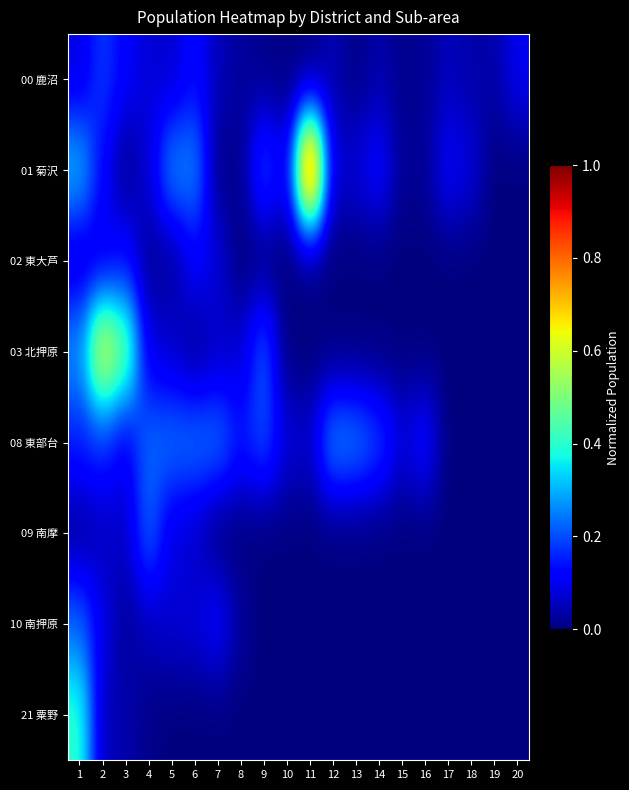

Reading right to left, what are all the values shown in this chart?

00 鹿沼: 20=0.1	19=0.0	18=0.0	17=0.1	16=0.0	15=0.0	14=0.0	13=0.0	12=0.0	11=0.0	10=0.0	9=0.0	8=0.0	7=0.1	6=0.1	5=0.1	4=0.1	3=0.1	2=0.2	1=0.1
01 菊沢: 20=0.0	19=0.0	18=0.1	17=0.1	16=0.0	15=0.0	14=0.1	13=0.1	12=0.1	11=1.0	10=0.1	9=0.2	8=0.0	7=0.0	6=0.3	5=0.3	4=0.1	3=0.0	2=0.1	1=0.3
02 東大芦: 20=0.0	19=0.0	18=0.0	17=0.0	16=0.0	15=0.0	14=0.0	13=0.0	12=0.0	11=0.0	10=0.0	9=0.0	8=0.0	7=0.1	6=0.1	5=0.0	4=0.0	3=0.1	2=0.1	1=0.1
03 北押原: 20=0.0	19=0.0	18=0.0	17=0.0	16=0.0	15=0.0	14=0.0	13=0.0	12=0.0	11=0.0	10=0.0	9=0.2	8=0.1	7=0.1	6=0.0	5=0.1	4=0.1	3=0.5	2=0.6	1=0.3
08 東部台: 20=0.0	19=0.0	18=0.0	17=0.0	16=0.1	15=0.1	14=0.2	13=0.3	12=0.3	11=0.1	10=0.1	9=0.2	8=0.1	7=0.2	6=0.2	5=0.2	4=0.2	3=0.1	2=0.2	1=0.2
09 南摩: 20=0.0	19=0.0	18=0.0	17=0.0	16=0.0	15=0.0	14=0.0	13=0.0	12=0.0	11=0.0	10=0.0	9=0.0	8=0.0	7=0.0	6=0.1	5=0.1	4=0.2	3=0.1	2=0.1	1=0.0
10 南押原: 20=0.0	19=0.0	18=0.0	17=0.0	16=0.0	15=0.0	14=0.0	13=0.0	12=0.0	11=0.0	10=0.0	9=0.0	8=0.0	7=0.1	6=0.1	5=0.1	4=0.1	3=0.0	2=0.1	1=0.2
21 粟野: 20=0.0	19=0.0	18=0.0	17=0.0	16=0.0	15=0.0	14=0.0	13=0.0	12=0.0	11=0.0	10=0.0	9=0.0	8=0.0	7=0.0	6=0.0	5=0.0	4=0.0	3=0.0	2=0.1	1=0.4